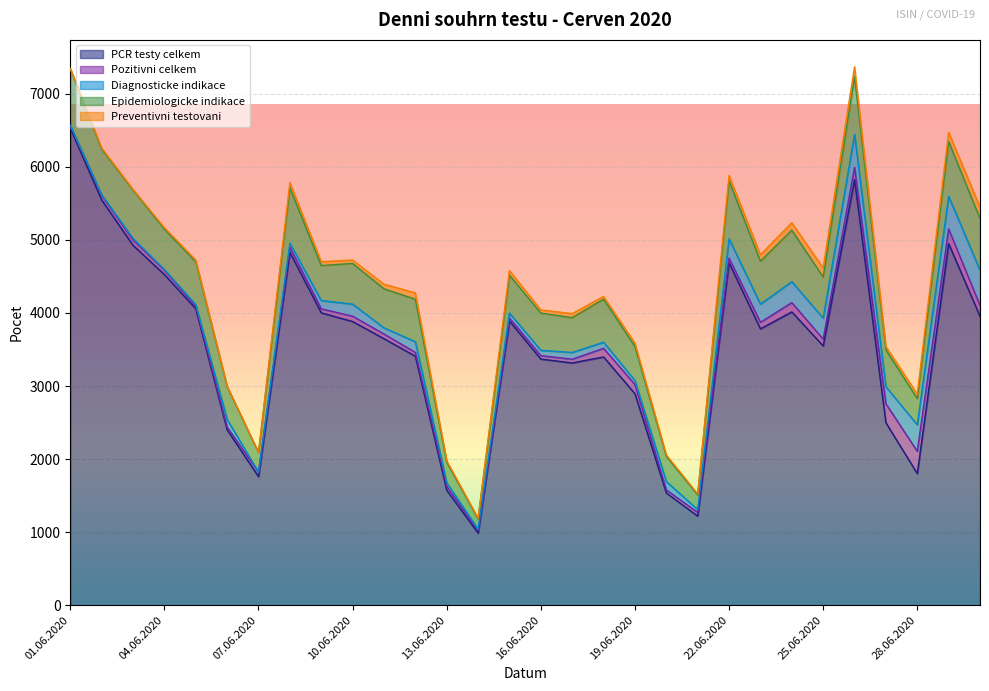

What is the difference between the maximum and minimum values in the Pozitivni celkem series?

272